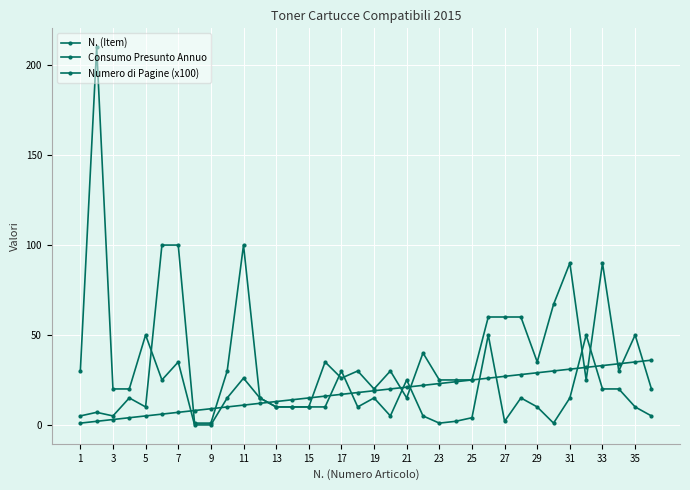

What is the sum of all N. (Item) values?

666